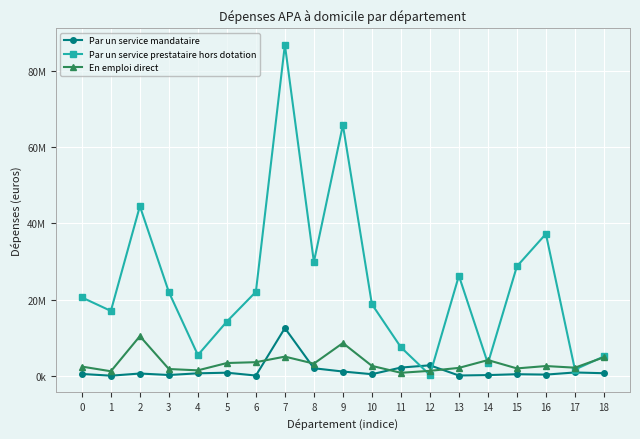

Which has a higher value, 3 or 18?

18